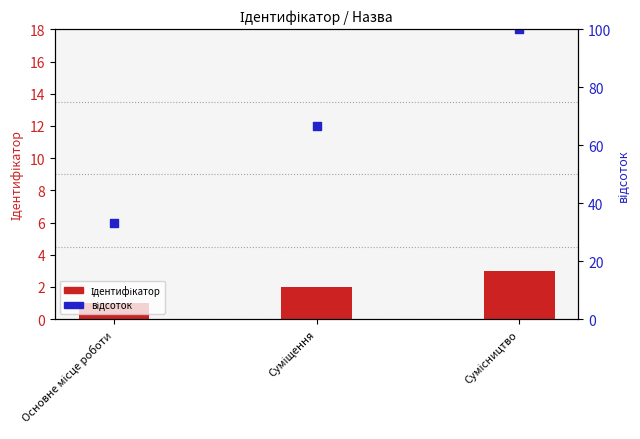

Which series contains the lowest Y value?

Ідентифікатор